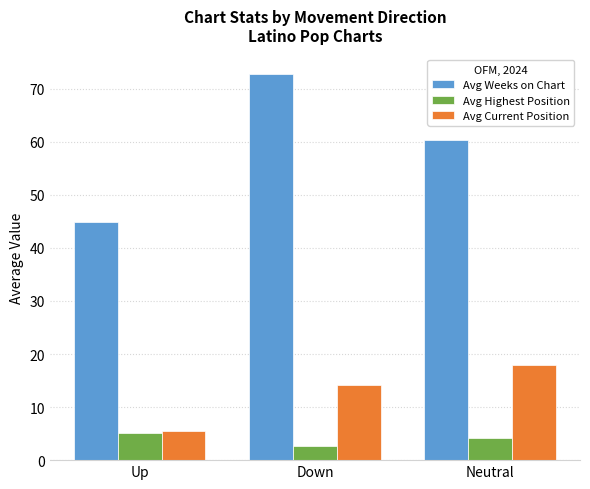

Rank the series by their maximum value, from highest to lowest.

Avg Weeks on Chart, Avg Current Position, Avg Highest Position